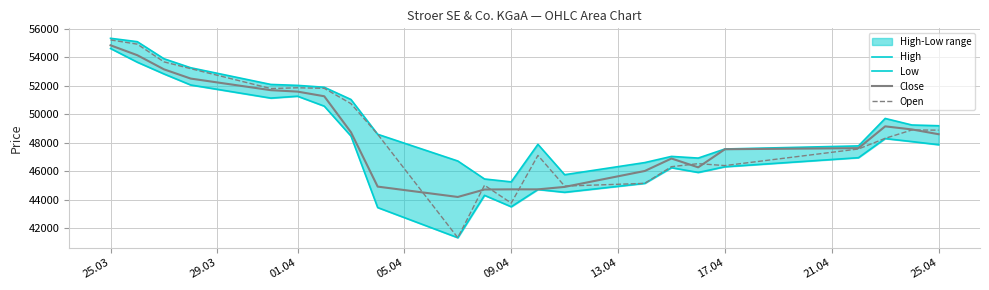

What is the approximate value of Close at 01.04, to the nearest 10?

51590